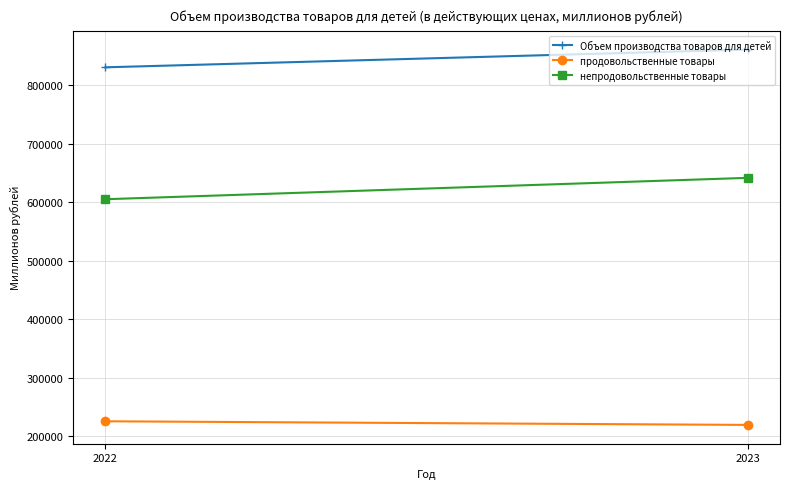

Reading left to right, transcribe all the data shown in this chart.

Объем производства товаров для детей: 830618	860962
продовольственные товары: 225504	219304
непродовольственные товары: 605114	641658